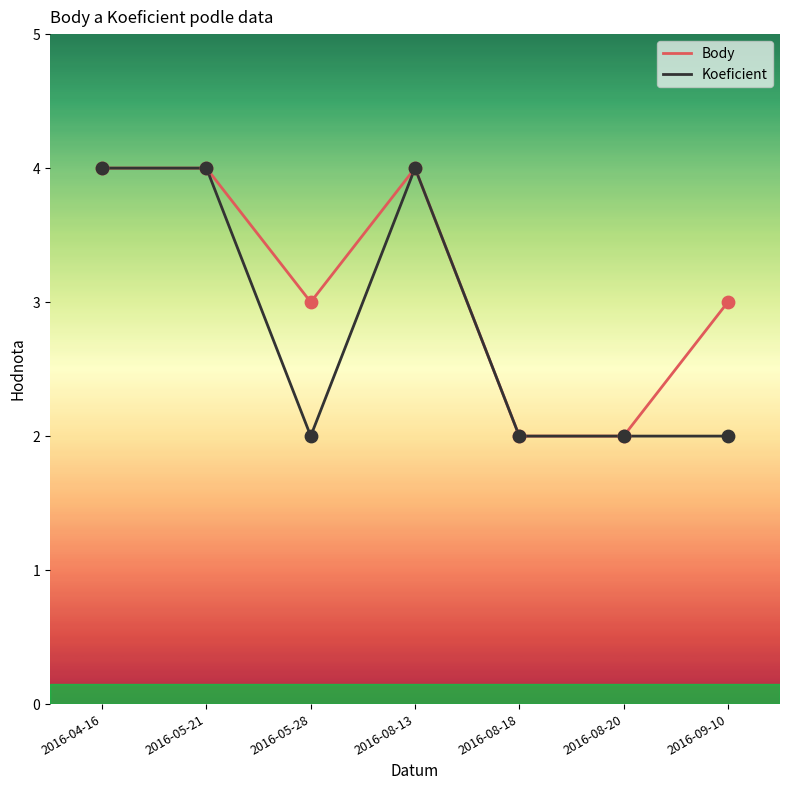

Between 2016-04-16 and 2016-05-28, which series saw the biggest shift?

Koeficient